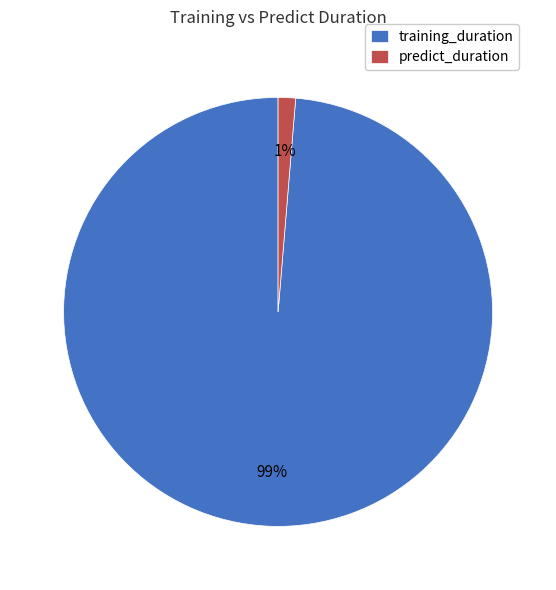

Does predict_duration account for over 50% of the chart?

No